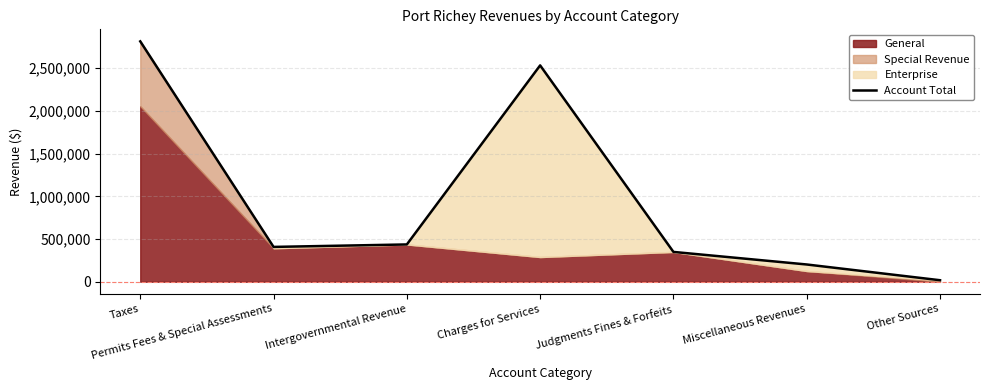

Which category has the lowest value across all series?

Other Sources